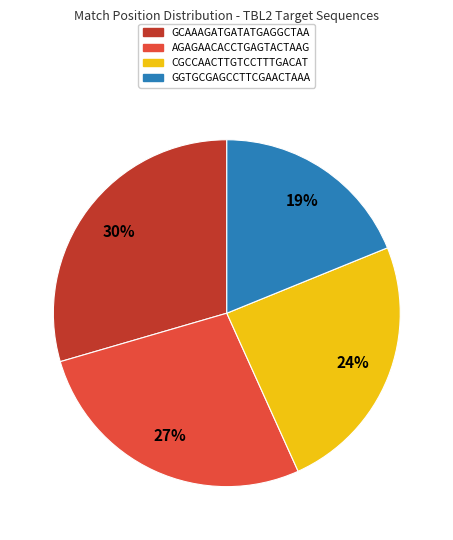

To the nearest percent, what is the difference between the largest and smallest slice percentages?

11%